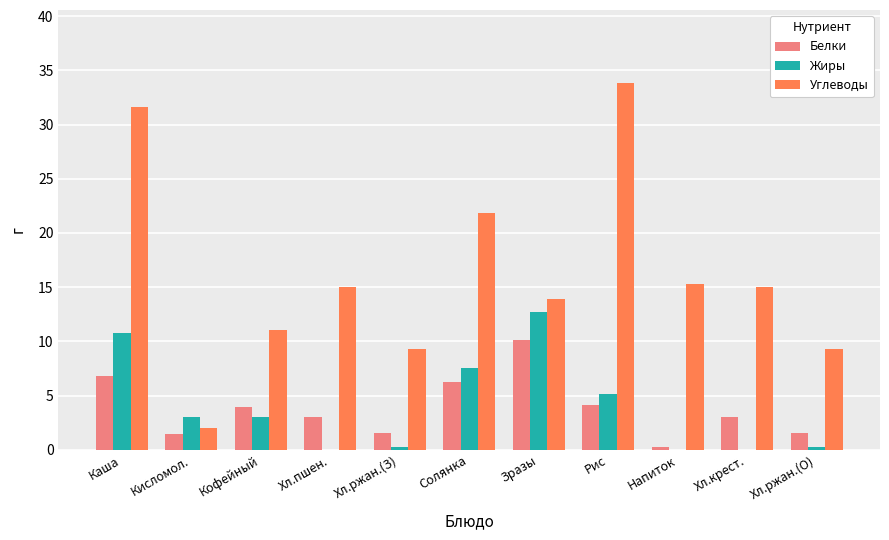

What is the highest value of the Жиры series?

12.7